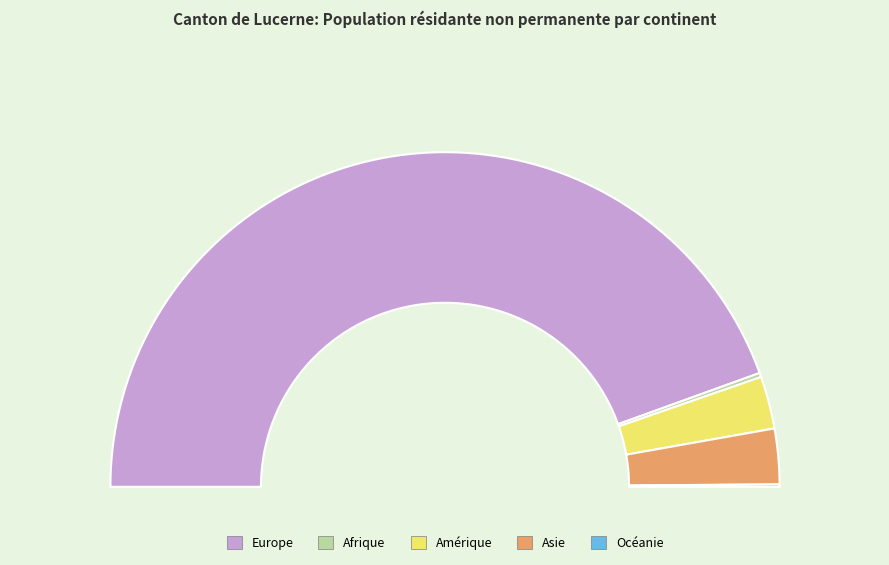

Does any single category account for the majority?

Yes